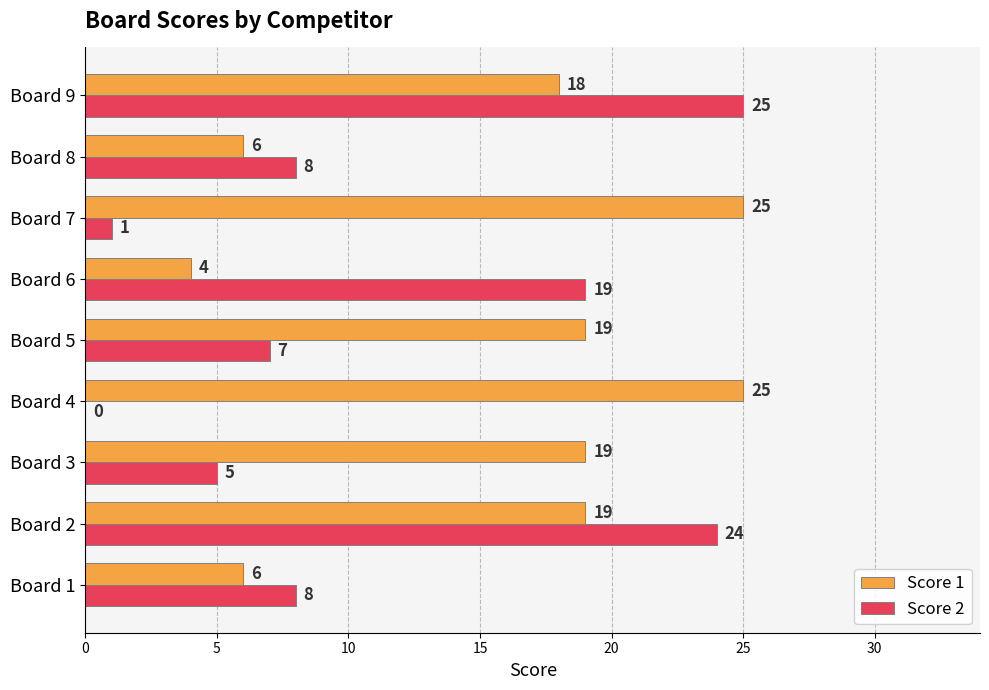

The value of Score 1 at Board 8 is 6. True or false?

True